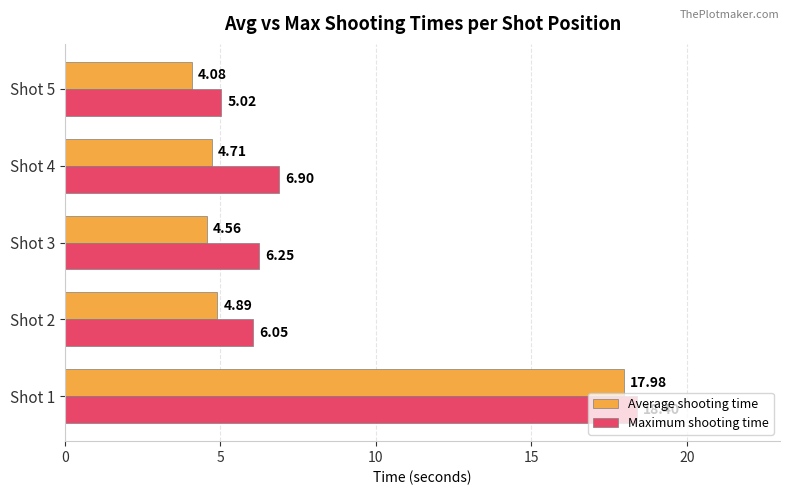

What are all the series names shown in the legend?

Average shooting time, Maximum shooting time